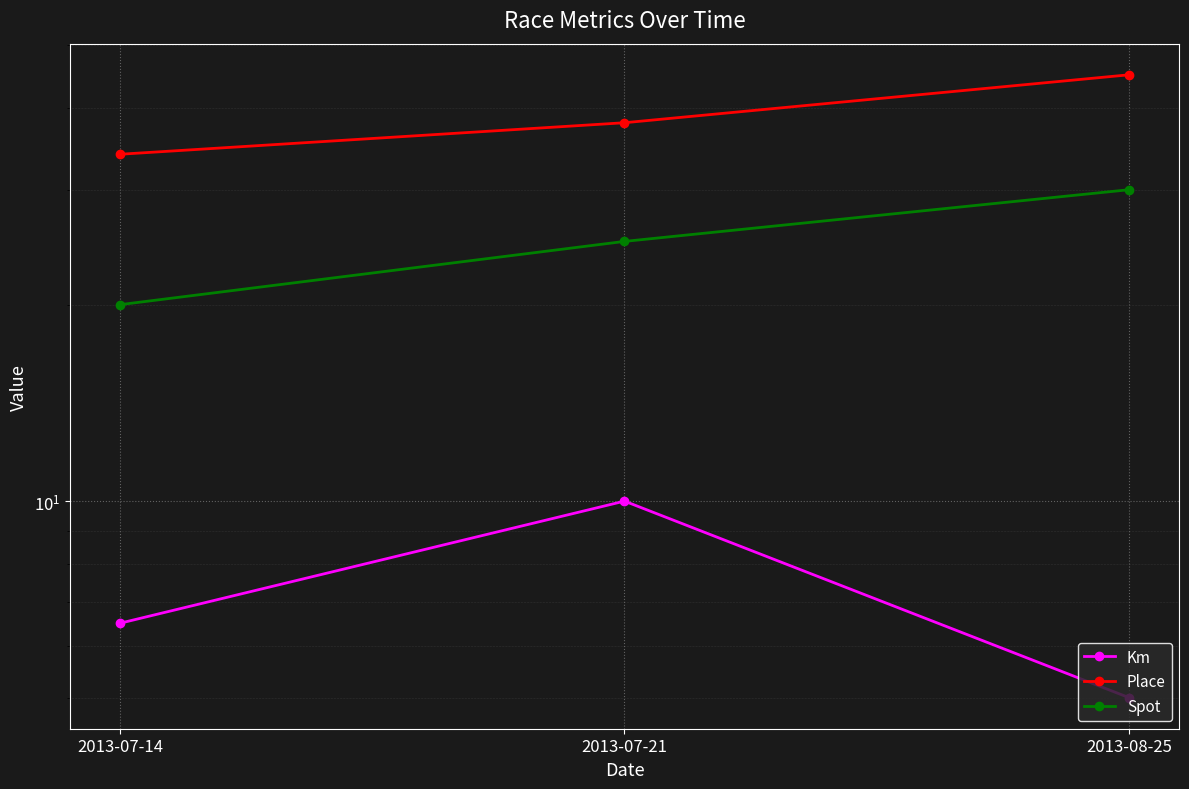

Where does the Km series first go above 6?

2013-07-14